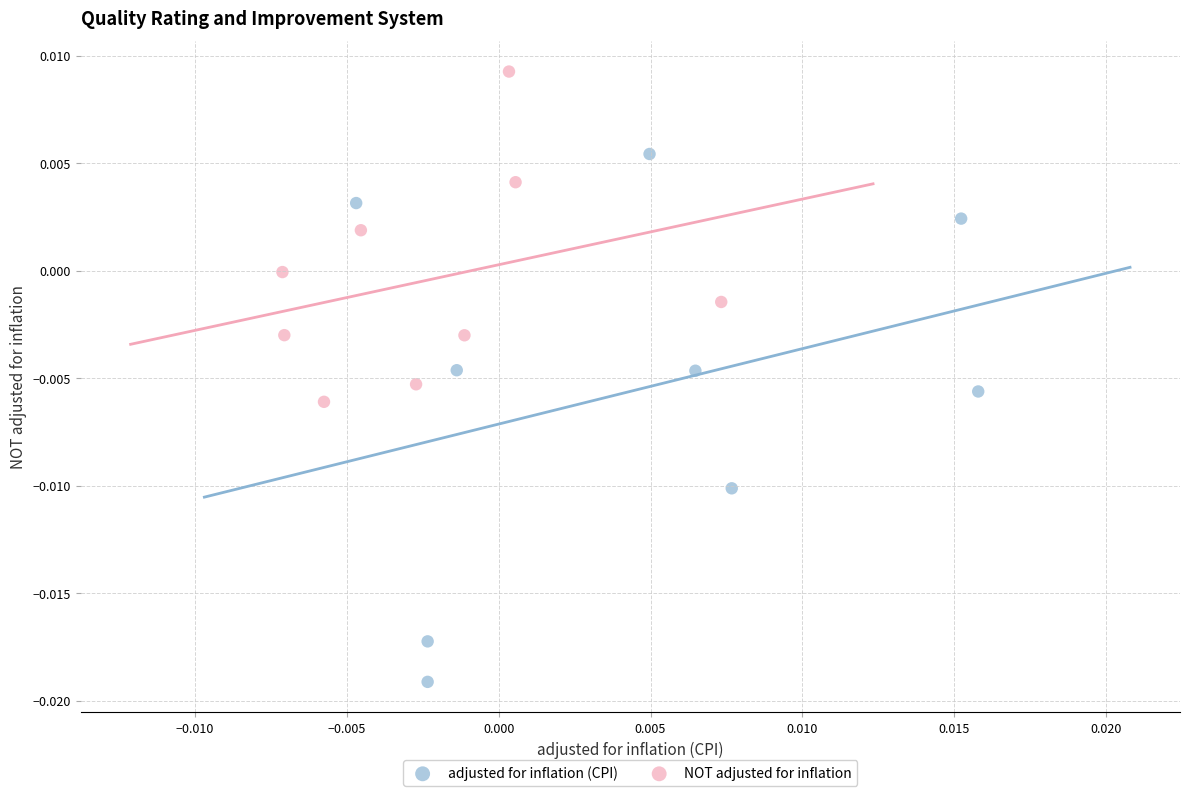

Which series reaches the maximum Y coordinate?

NOT adjusted for inflation